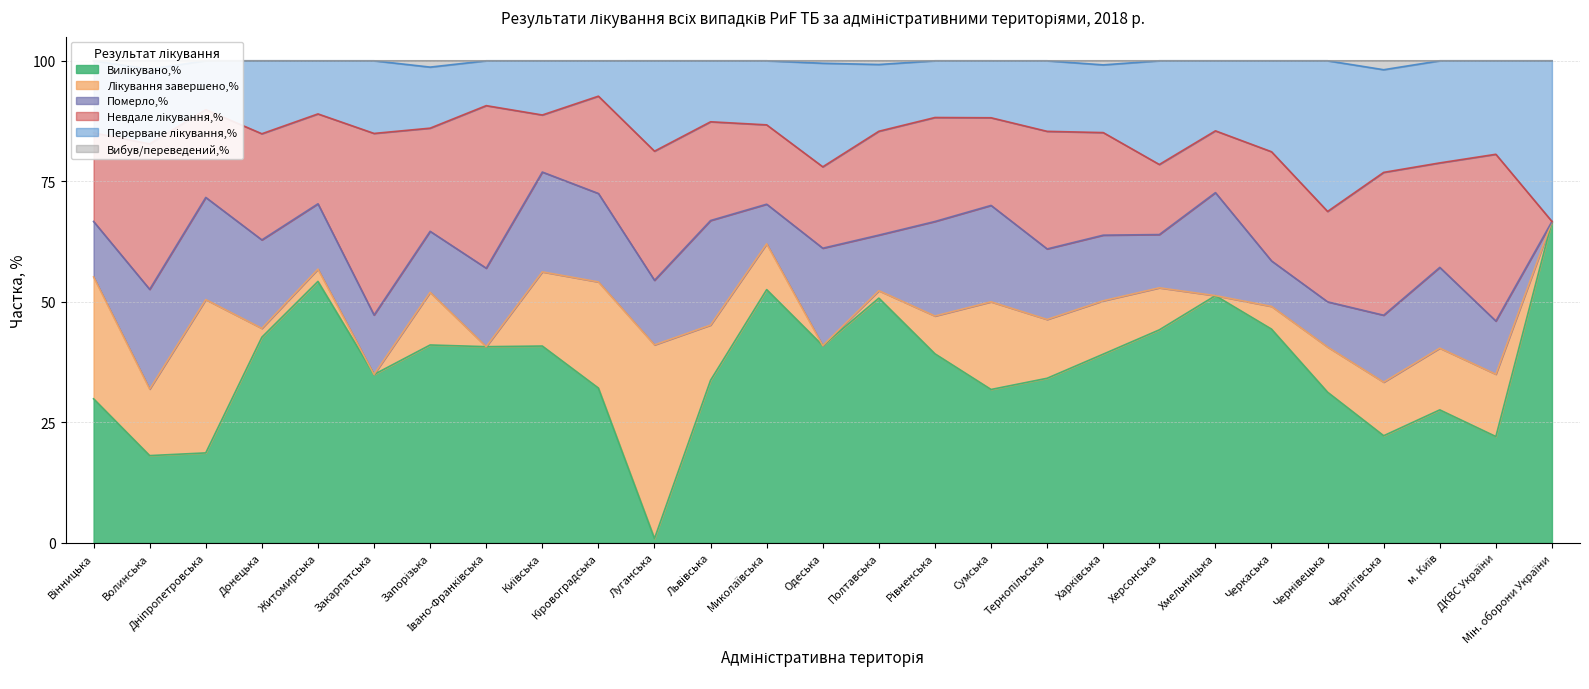

At which category does the chart reach its minimum across all series?

Луганська